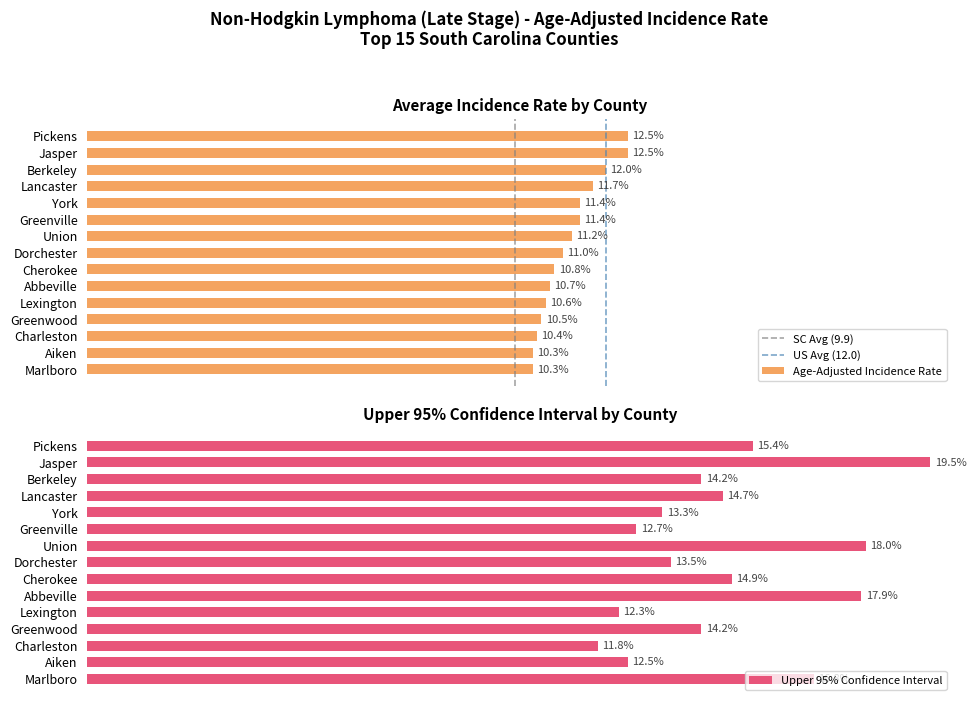

At how many categories does at least one series exceed 16?

4